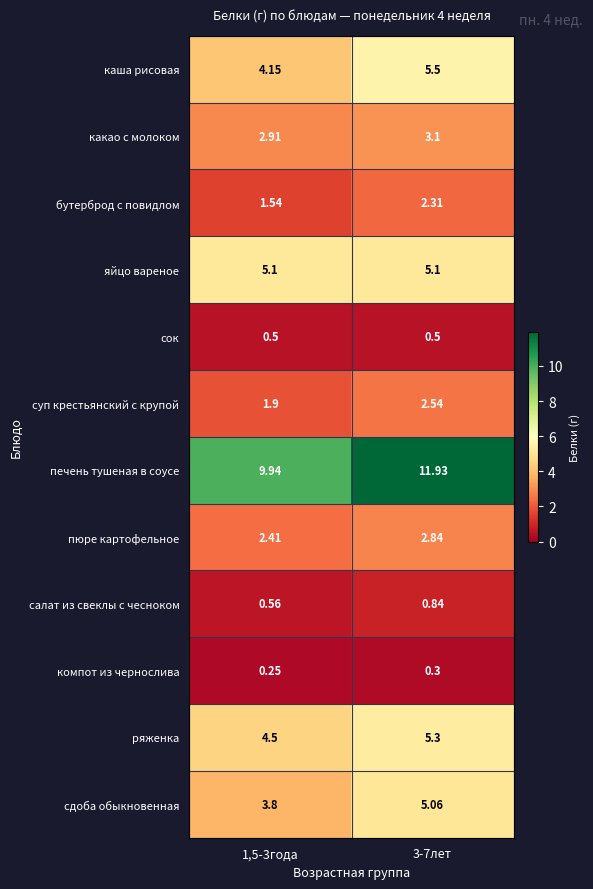

Which series changed the most between 1,5-3года and 3-7лет?

печень тушеная в соусе